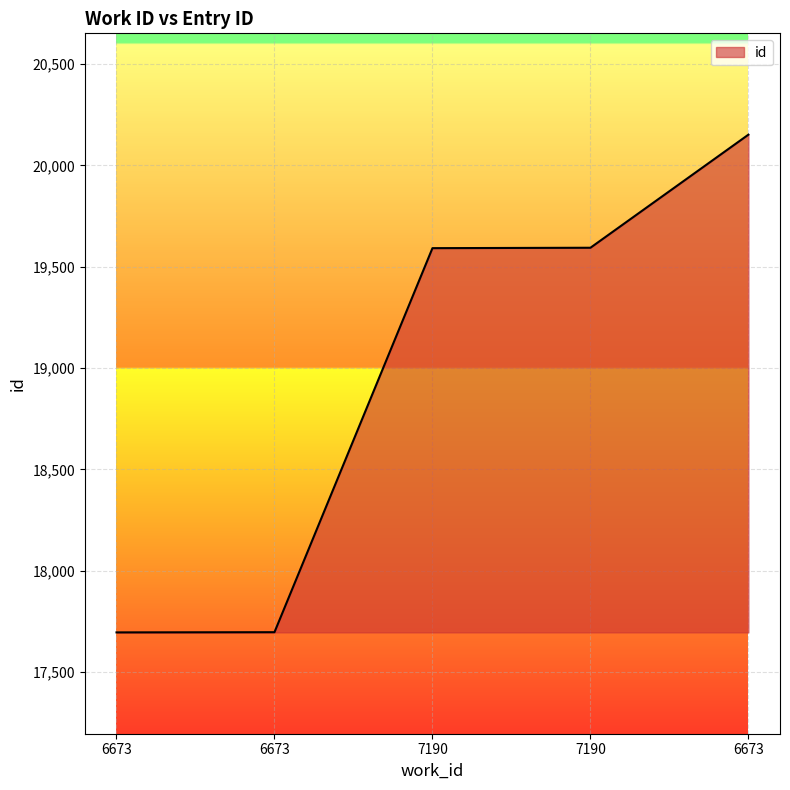

Rank the categories by value from lowest to highest.

6673, 6673, 7190, 7190, 6673